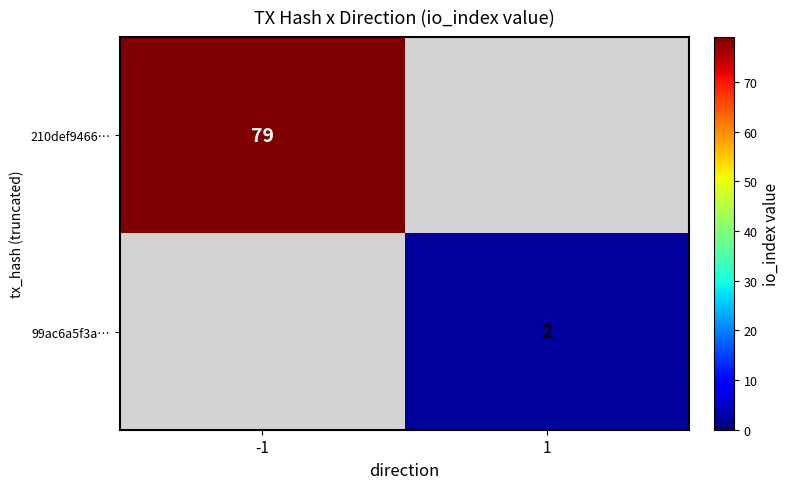

Between 1 and -1, which is larger?

-1